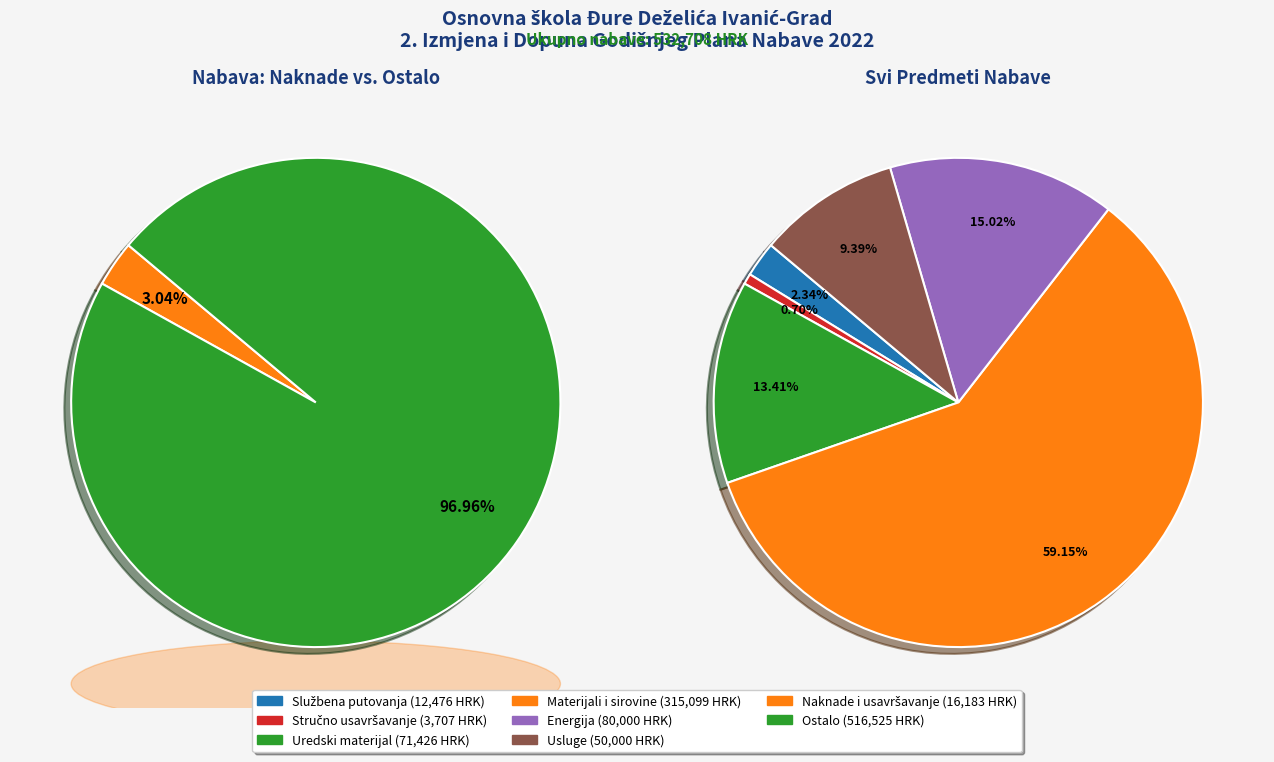

To the nearest percent, what is the difference between the largest and smallest slice percentages?

58%